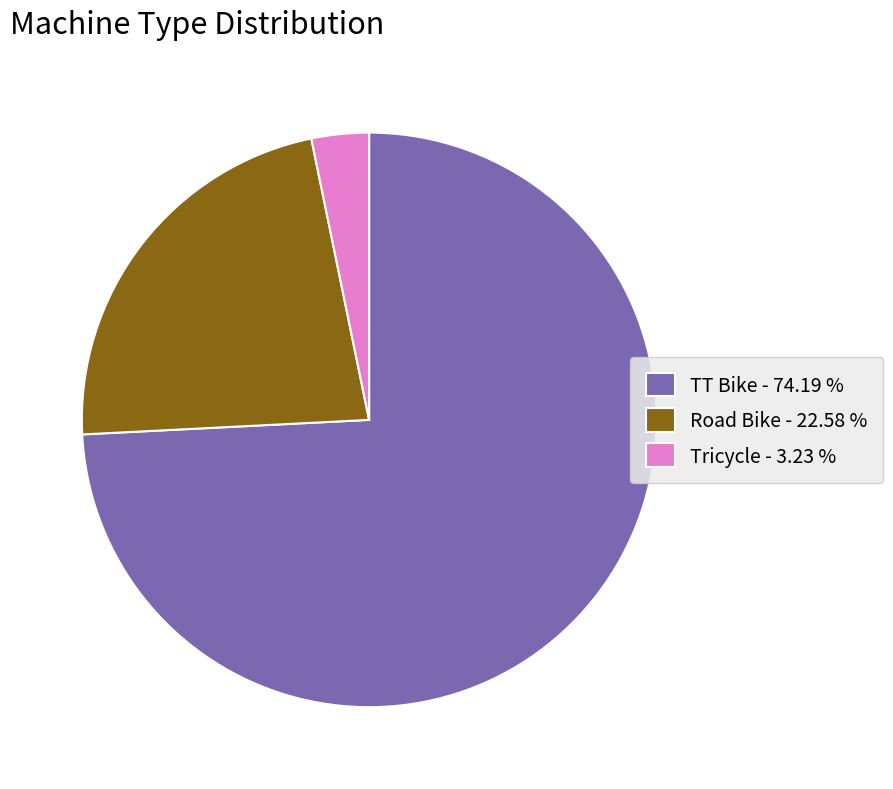

Which has a higher value, Road Bike or Tricycle?

Road Bike